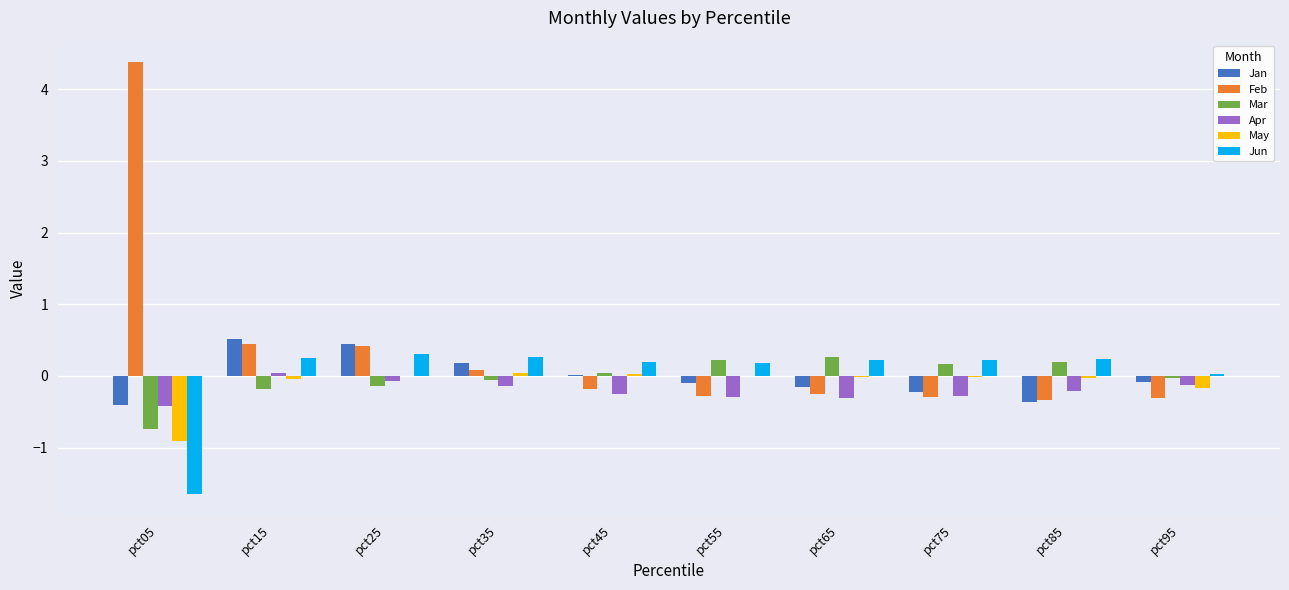

Is it true that Mar equals 0.2 at pct75?

True